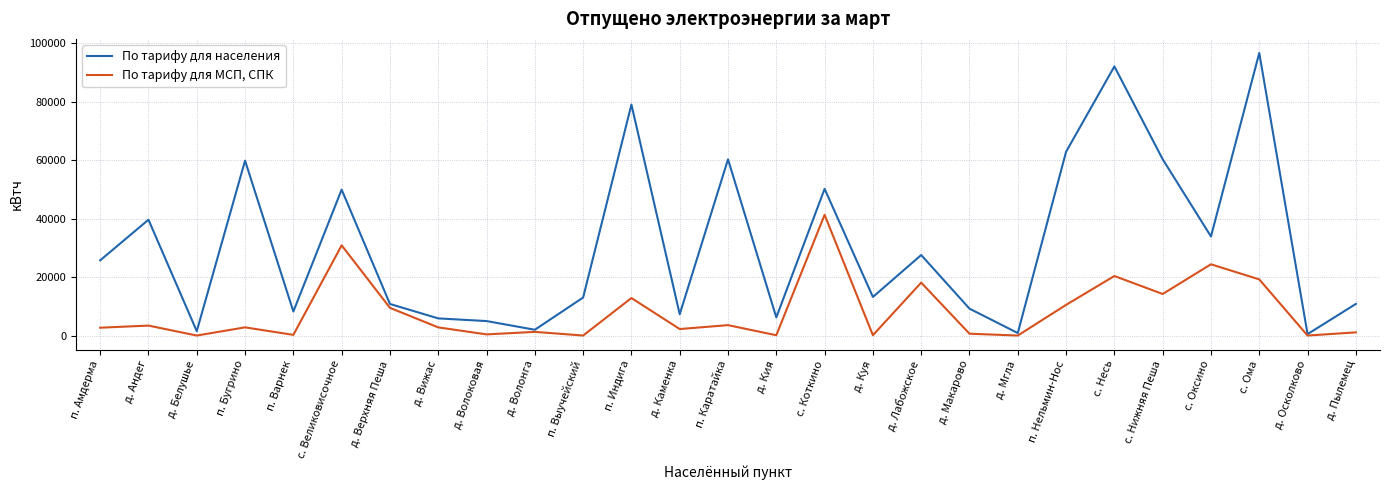

Which series has the widest spread of values?

По тарифу для населения